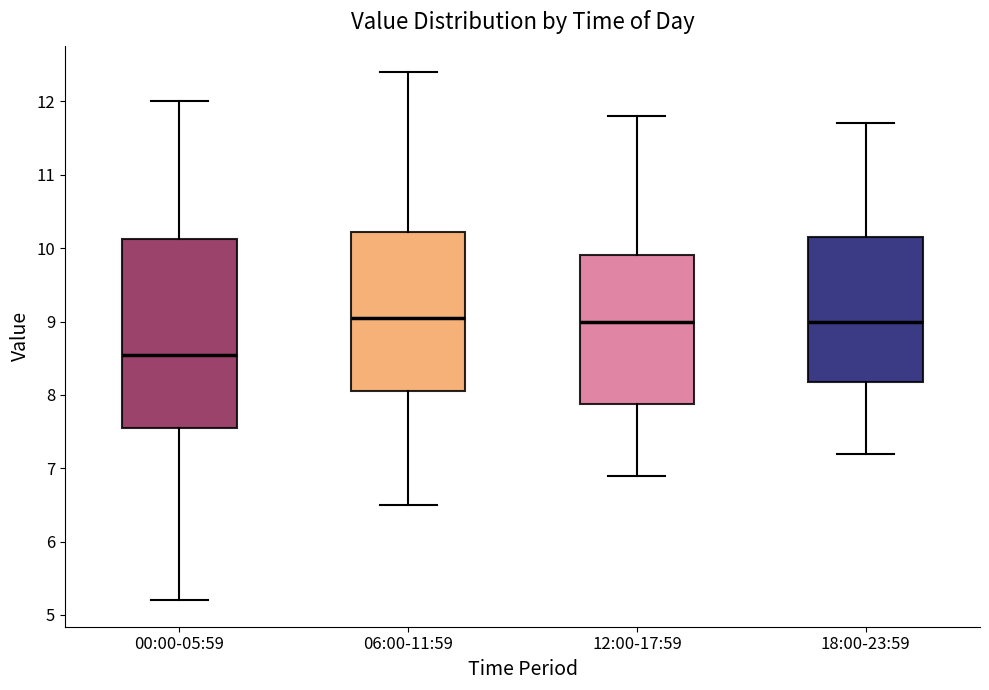

Which box is the tallest, from its lower edge to its upper edge?

00:00-05:59